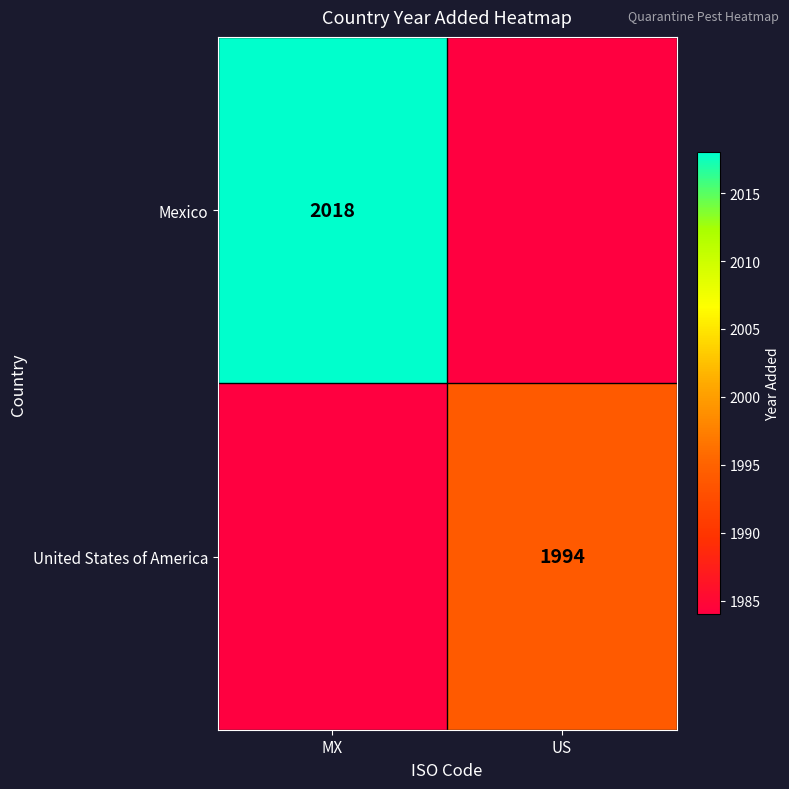

The value of United States of America at US is 3112. True or false?

False